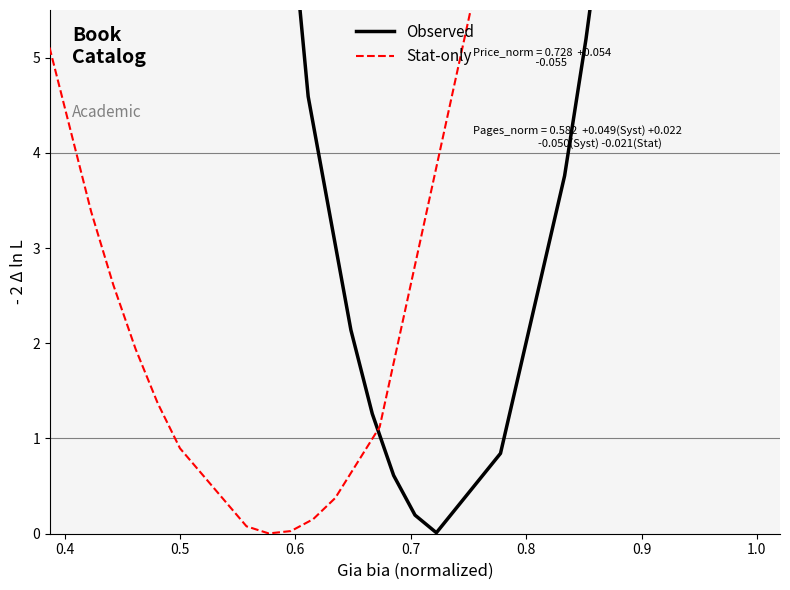

What is the maximum value for Stat-only?

23.5